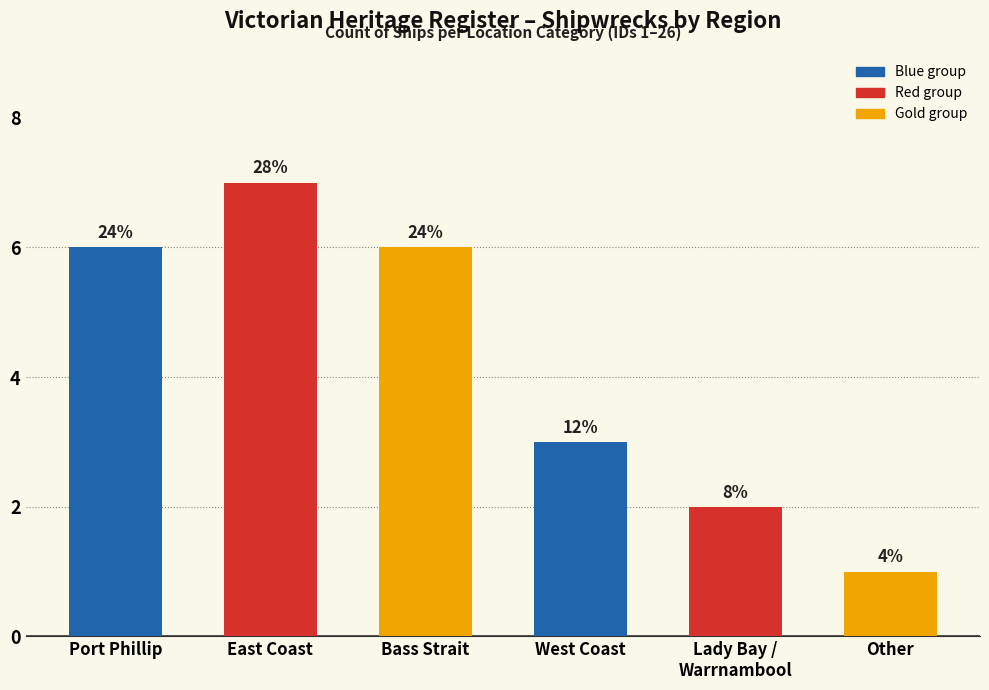

What is the label of the 5th bar from the left?

Lady Bay / Warrnambool